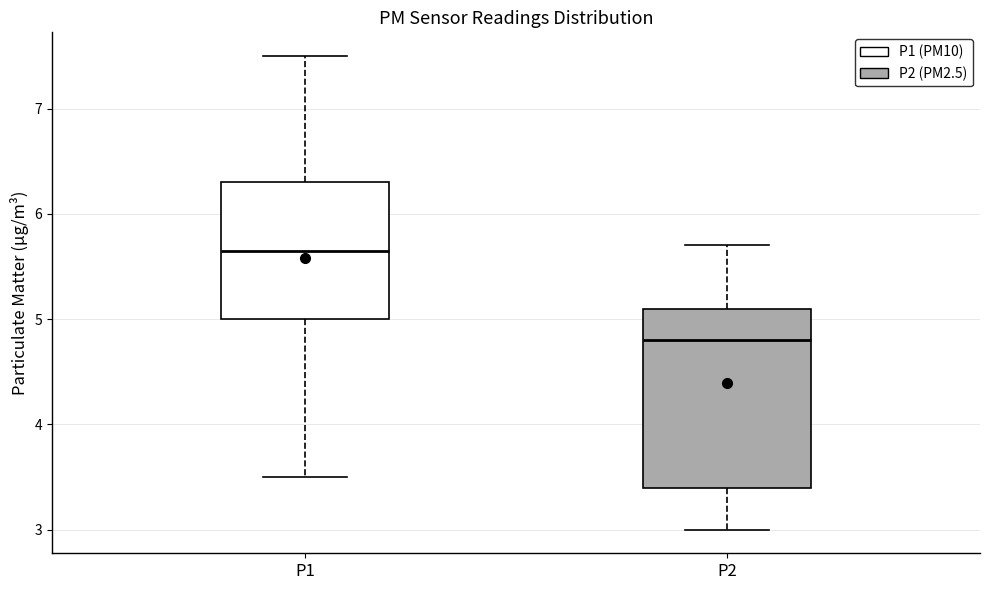

Which box's median line is the lowest?

P2